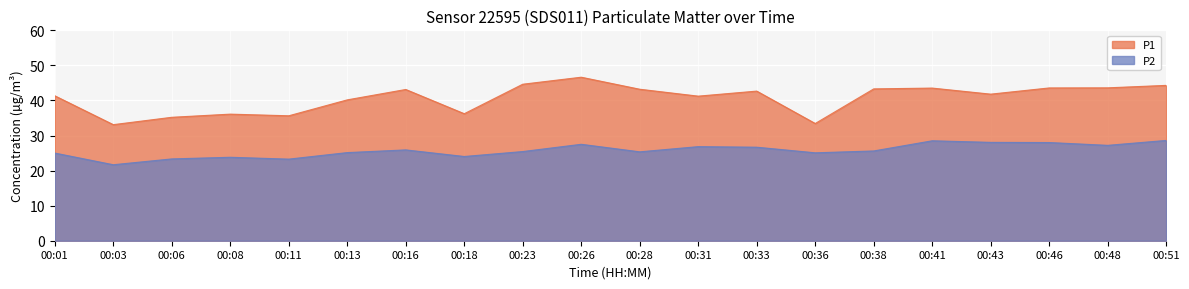

Reading right to left, transcribe all the data shown in this chart.

P1: 44.3	43.6	43.6	41.8	43.5	43.3	33.4	42.7	41.2	43.2	46.6	44.6	36.2	43.1	40.2	35.6	36.1	35.2	33.1	41.3
P2: 28.6	27.2	28.0	28.1	28.5	25.6	25.1	26.7	26.8	25.4	27.5	25.4	24.0	25.9	25.1	23.3	23.8	23.3	21.7	25.0